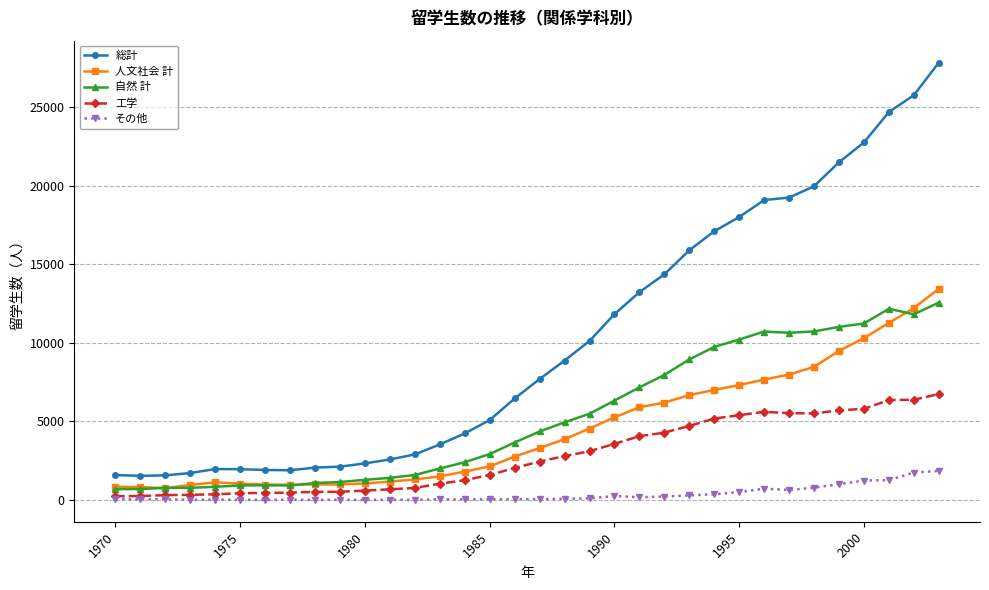

Which series has the largest total across all categories?

総計